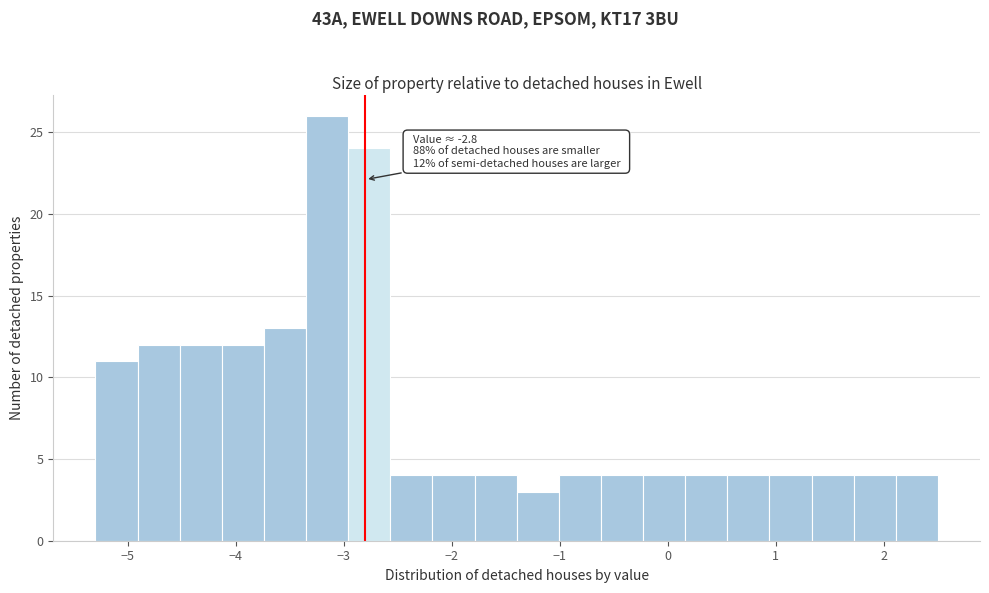

Read against the x-axis, roughly where is the centre of the tallest bar?

-3.2